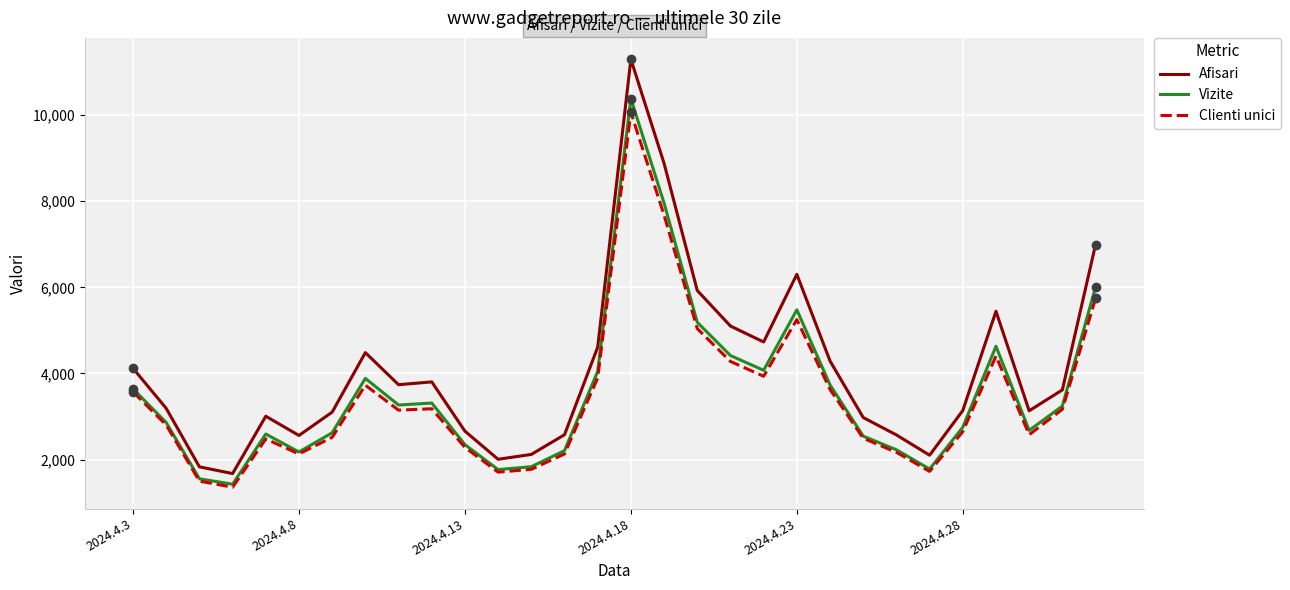

What is the lowest value of the Clienti unici series?

1360